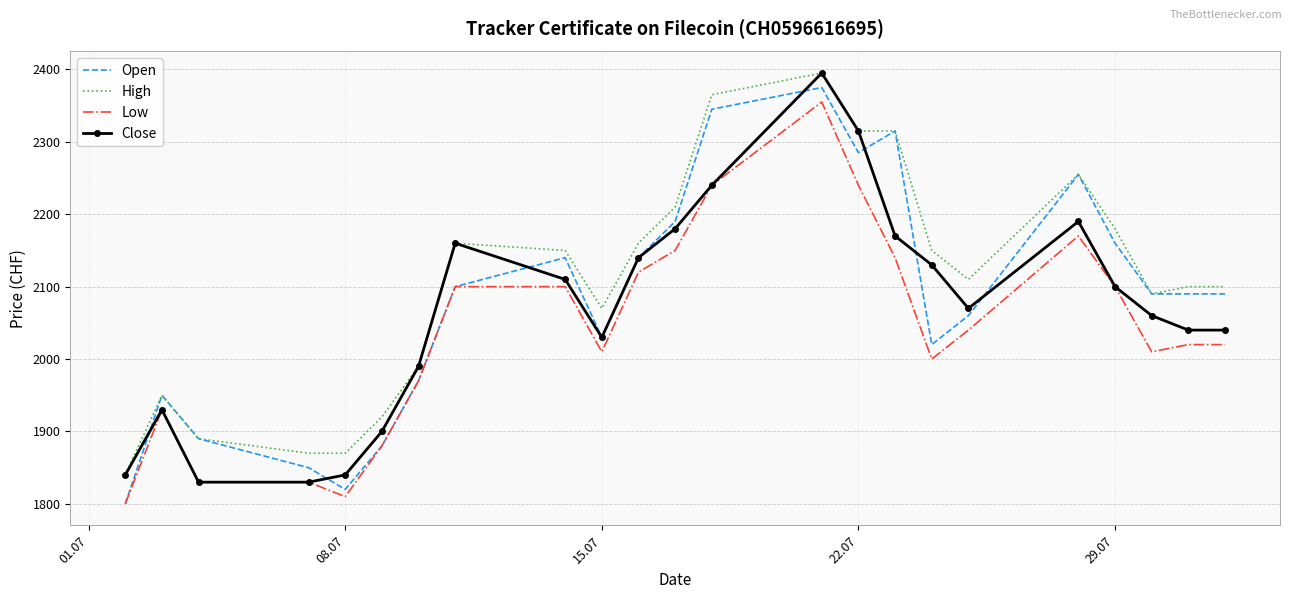

Which series has the largest total across all categories?

High